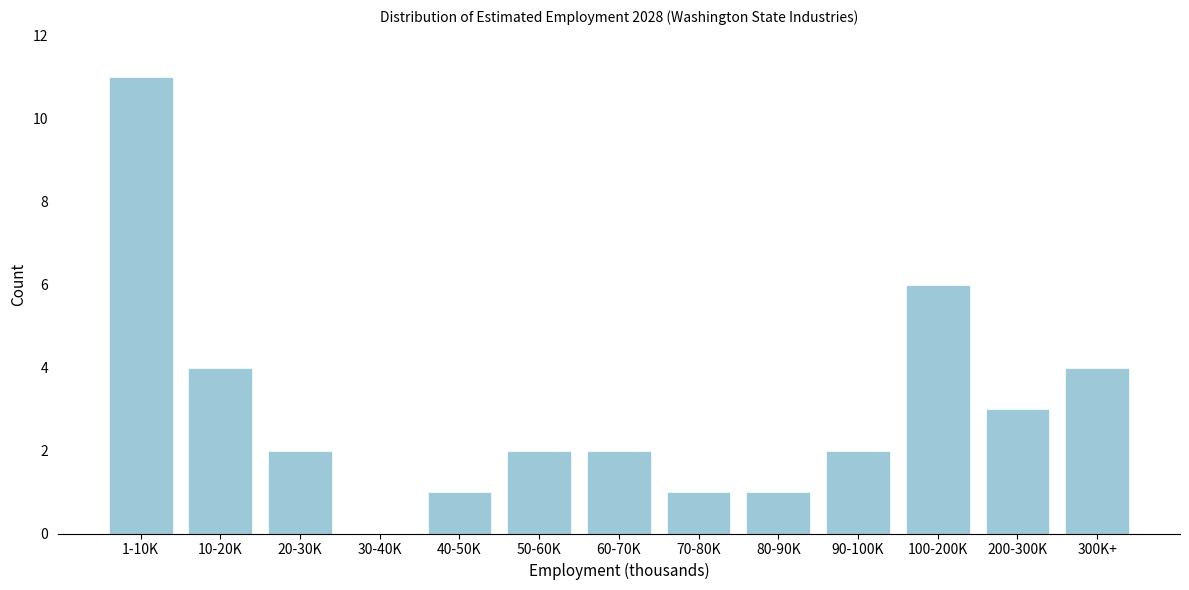

Reading left to right, transcribe all the data shown in this chart.

1-10K=11	10-20K=4	20-30K=2	30-40K=0	40-50K=1	50-60K=2	60-70K=2	70-80K=1	80-90K=1	90-100K=2	100-200K=6	200-300K=3	300K+=4